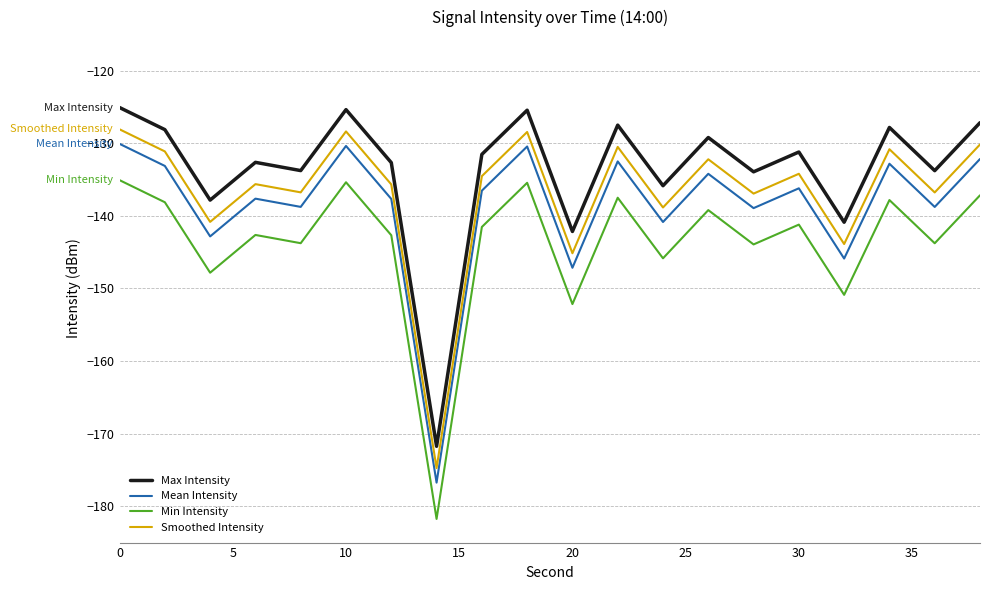

What is the difference between the maximum and minimum values in the Min Intensity series?

46.7